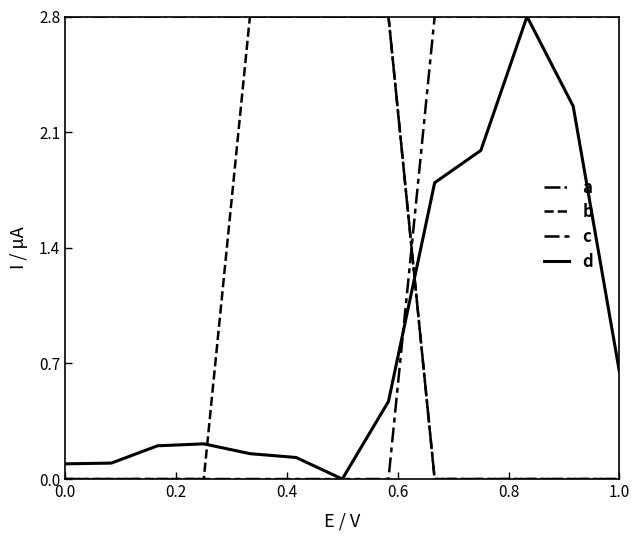

List the series in order of their peak value, highest first.

a, b, c, d